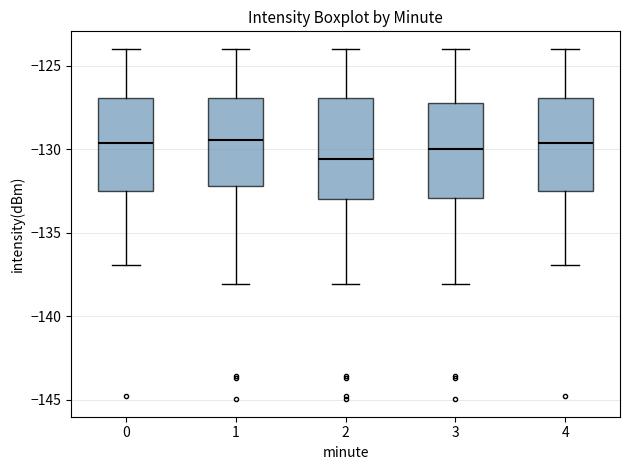

Reading left to right, read every box against the y-axis: the position of its median line, the range the box covers, and the ends of its whiskers. The values are not printed on the chart, so give them approximately, as read against the axis.

0: median -129.5, box -132.5 to -127.0, whiskers -137.0 to -124.0
1: median -129.5, box -132.0 to -127.0, whiskers -138.0 to -124.0
2: median -130.5, box -133.0 to -127.0, whiskers -138.0 to -124.0
3: median -130.0, box -133.0 to -127.0, whiskers -138.0 to -124.0
4: median -129.5, box -132.5 to -127.0, whiskers -137.0 to -124.0